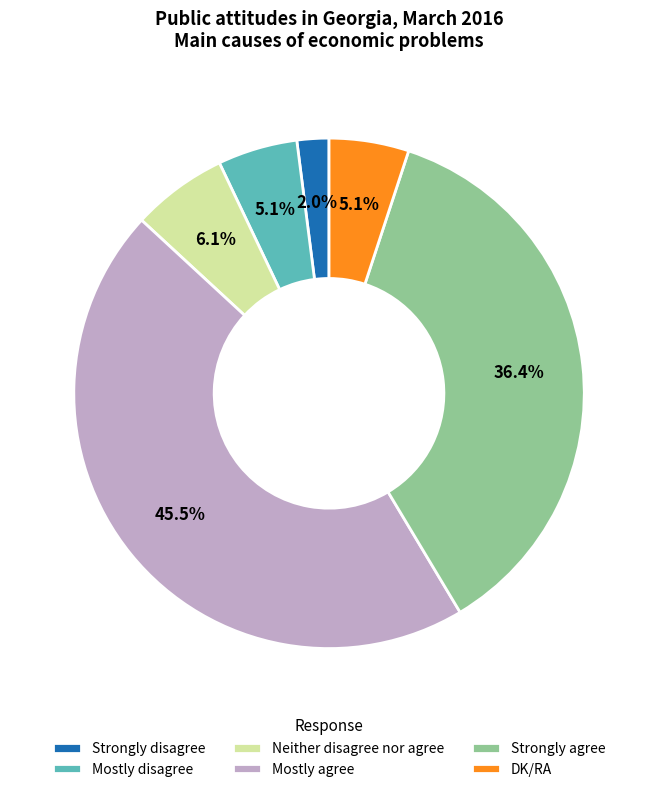

To the nearest percent, what portion does Strongly disagree represent?

2%